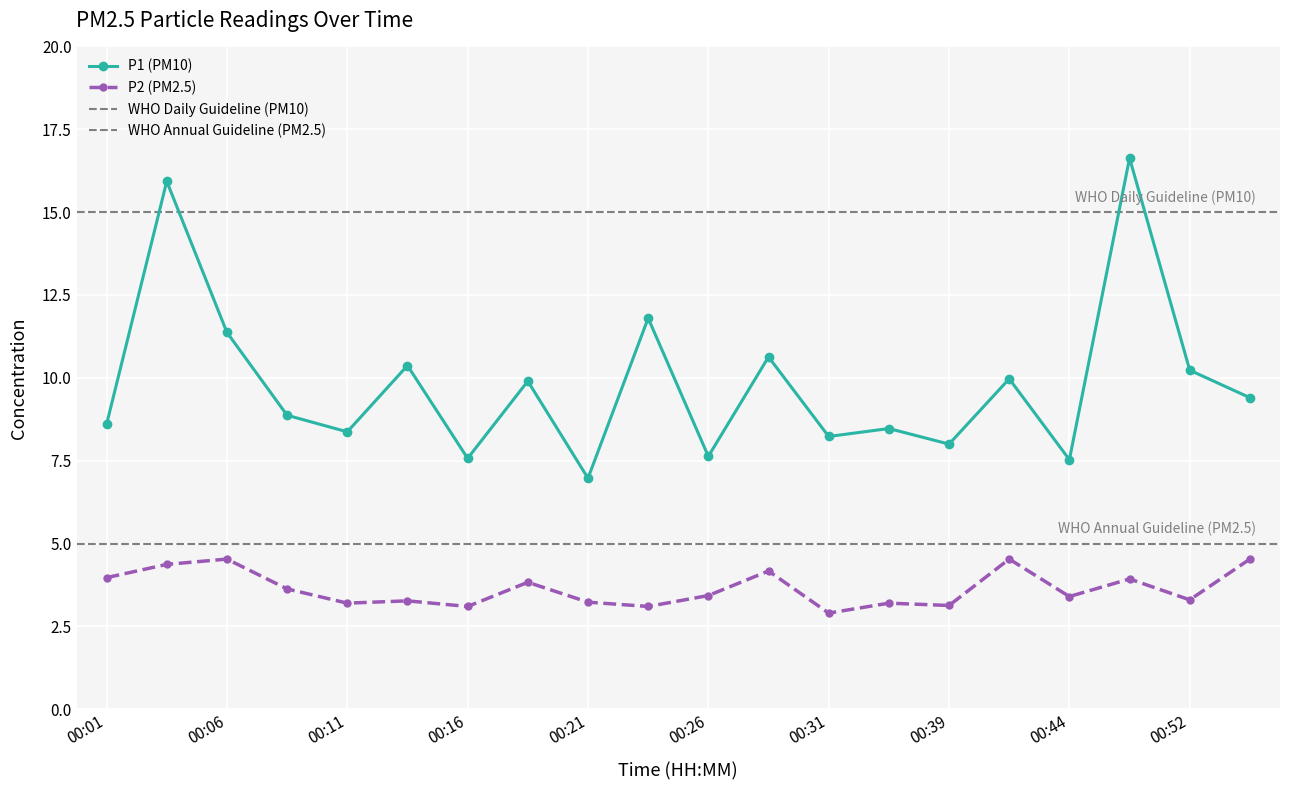

What is the sum of all P1 values?

196.5